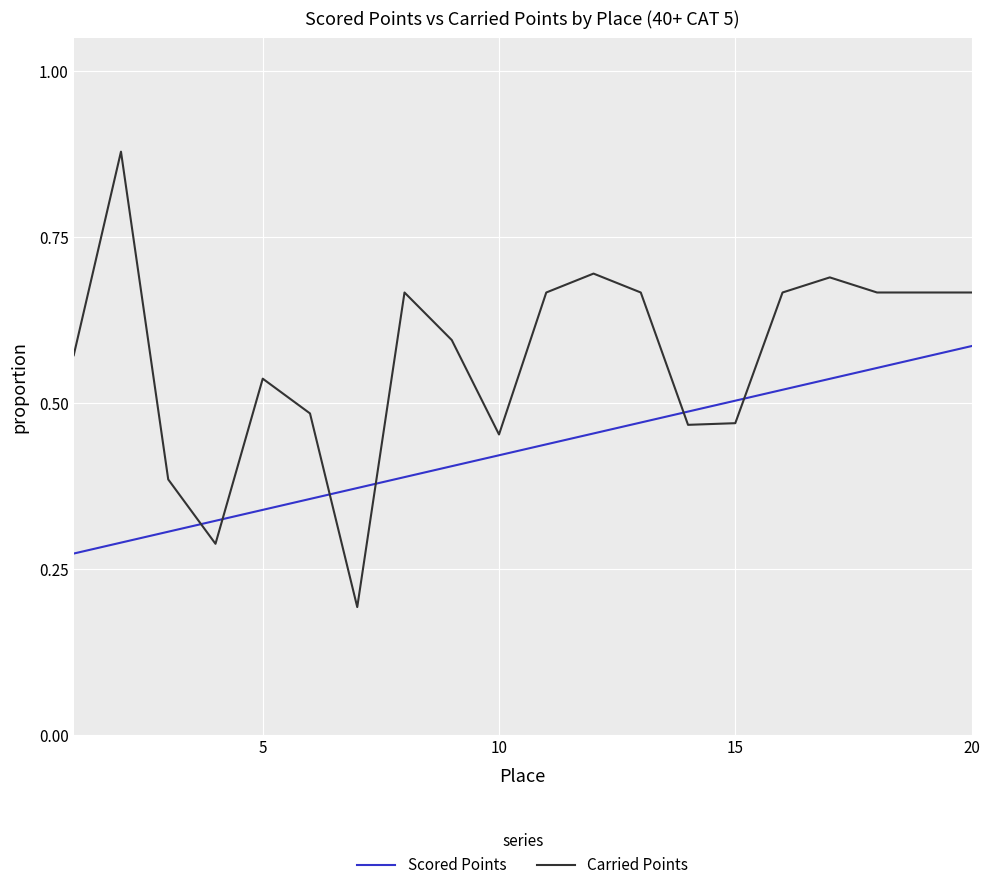

Rank the series by their average value, from highest to lowest.

Carried Points, Scored Points